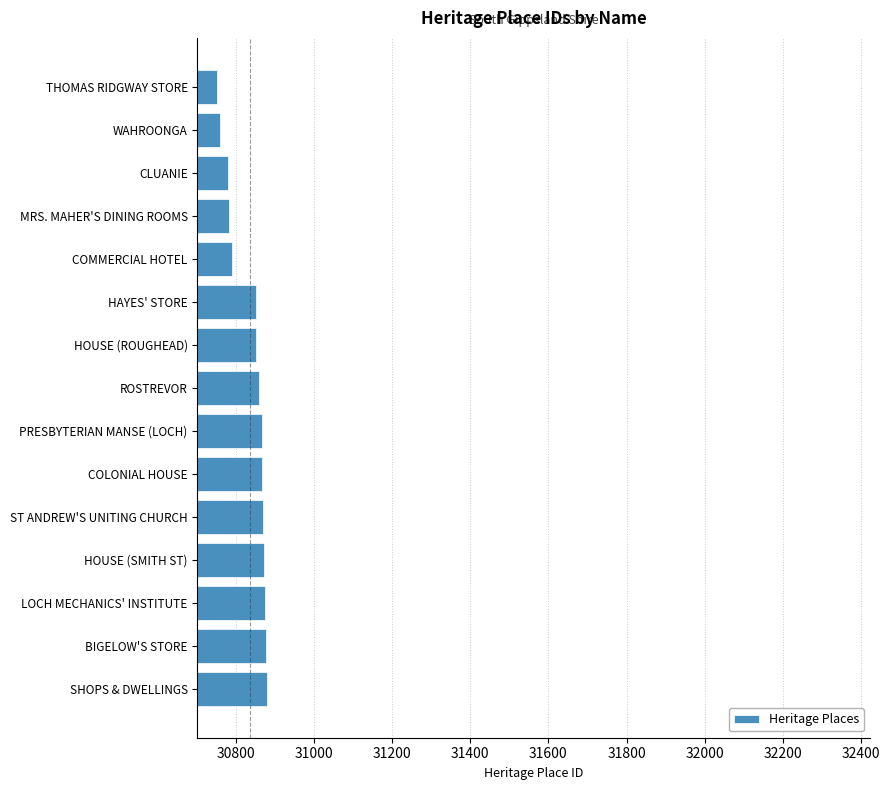

Is it true that the value at LOCH MECHANICS' INSTITUTE is 51291?

False